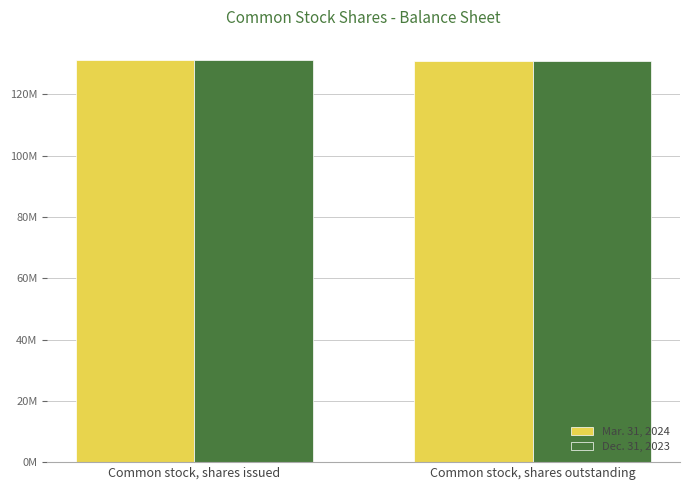

At which category is the sum across all series the highest?

Common stock, shares issued